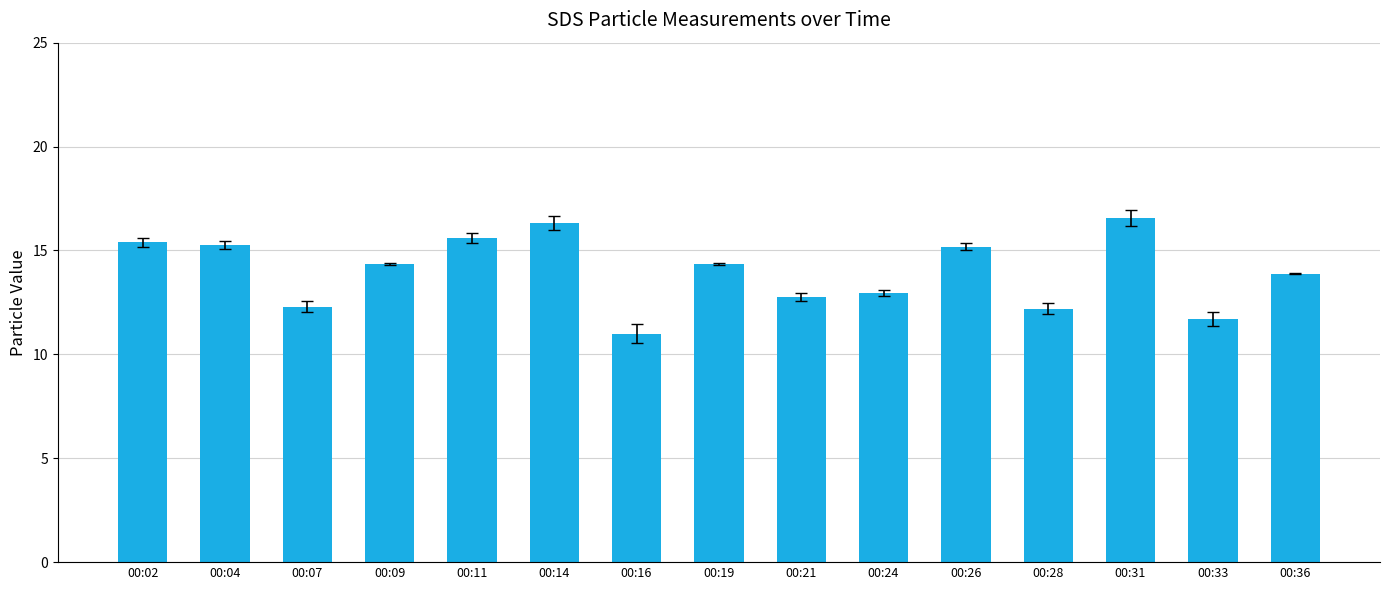

How many bars are there in total?

15